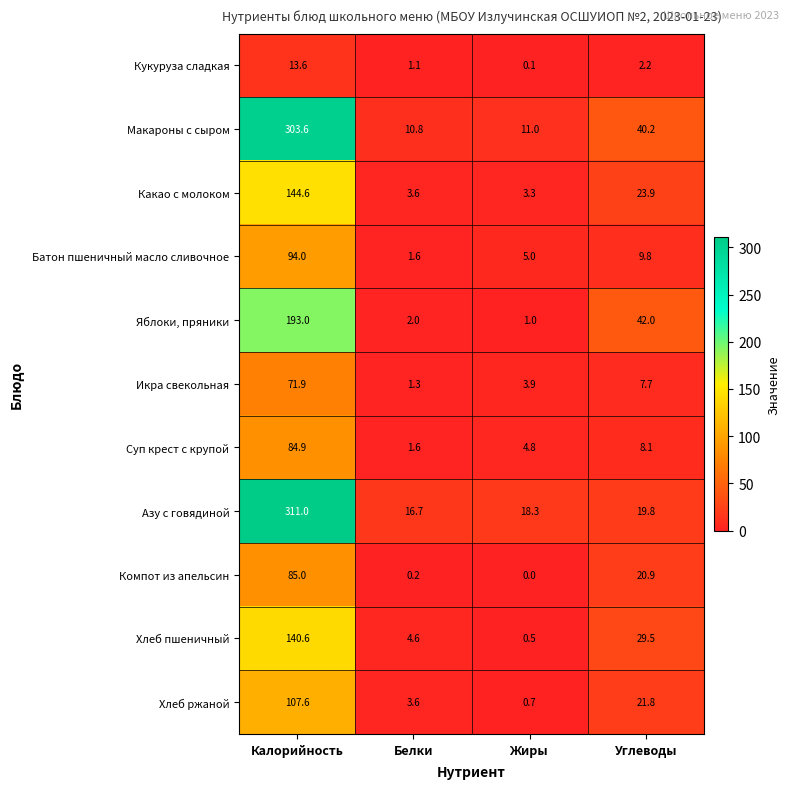

What is the sum of the Батон пшеничный масло сливочное values at Углеводы and Белки?

11.4